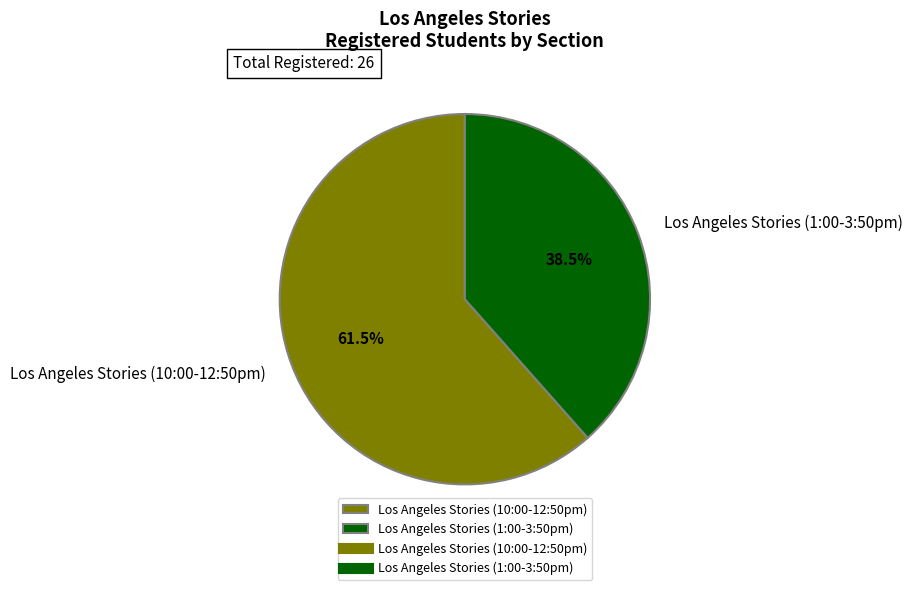

Which slice is the largest?

Los Angeles Stories (10:00-12:50pm)